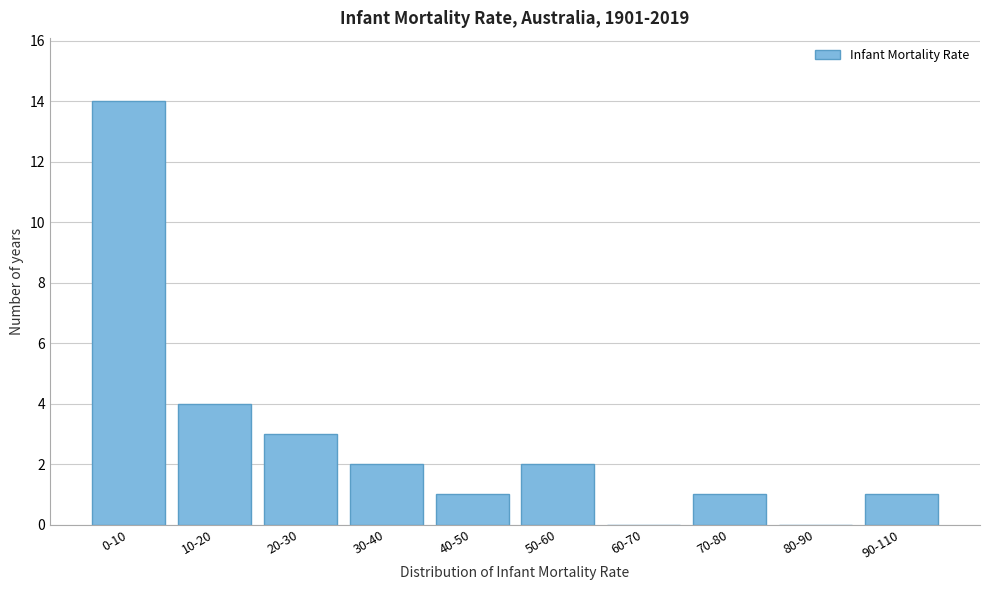

Reading right to left, what are all the values shown in this chart?

90-110=1	80-90=0	70-80=1	60-70=0	50-60=2	40-50=1	30-40=2	20-30=3	10-20=4	0-10=14